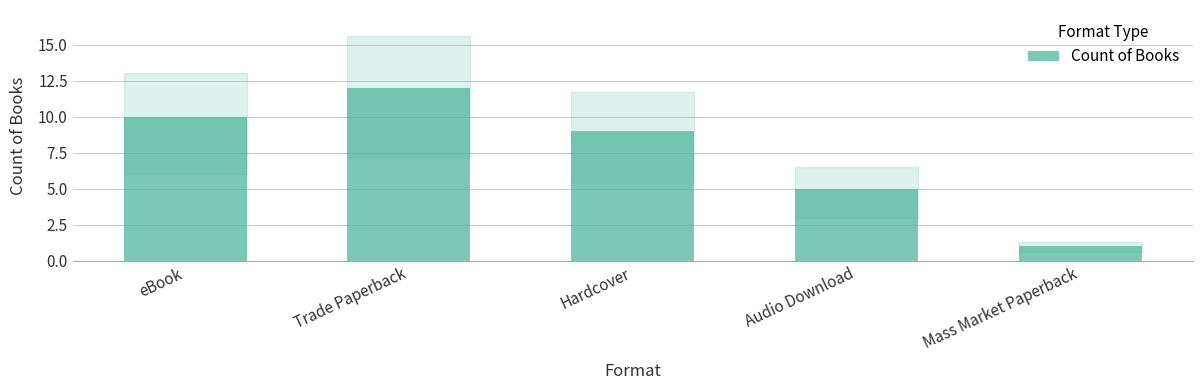

The value at Hardcover is 5. True or false?

False